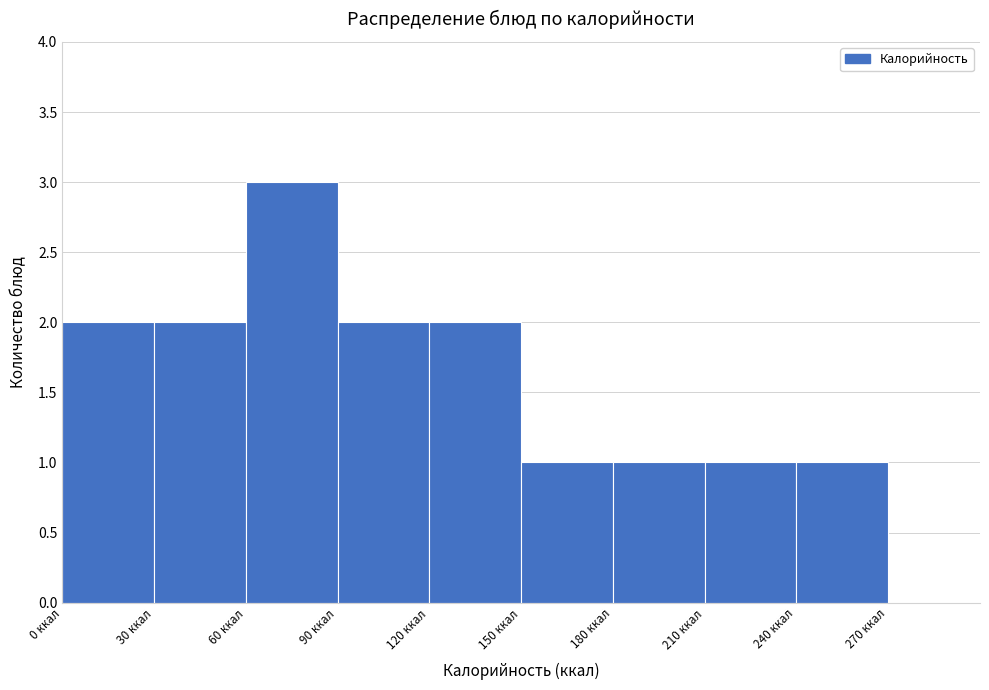

What is the height of the bar covering 60 to 90 on the x-axis? The values are not printed on the chart, so give them approximately, as read against the axis.

3